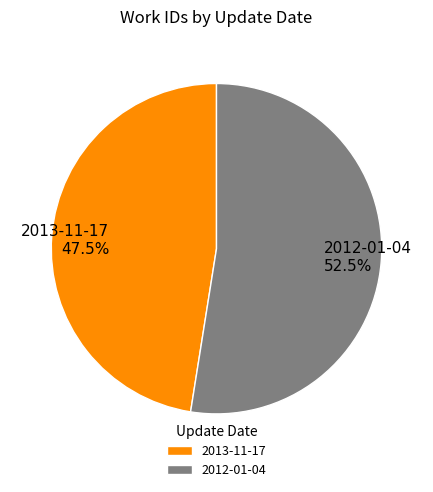

Does 2013-11-17 account for over 50% of the chart?

No